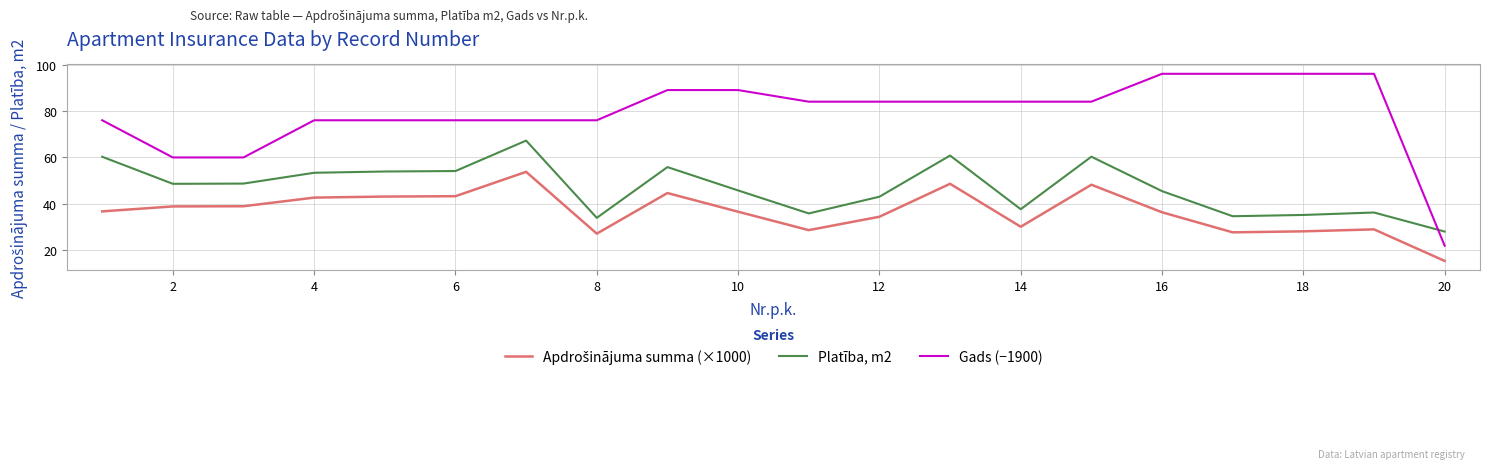

What is the greatest value displayed?

96.0